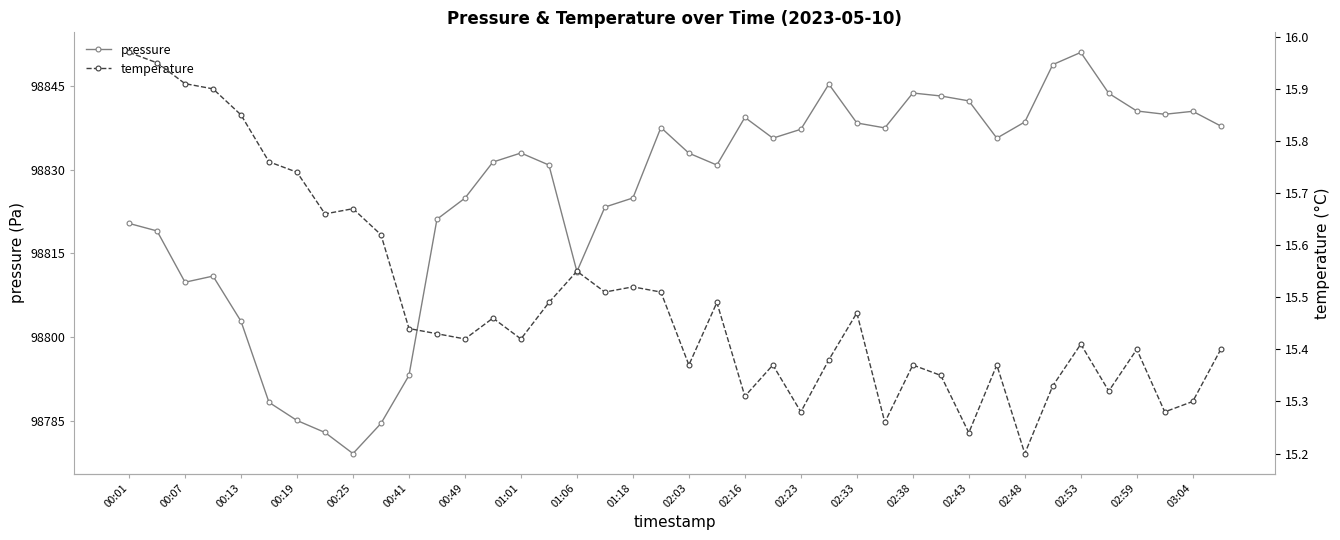

Reading right to left, extract all data points from this chart.

pressure: 98837.8	98840.5	98839.9	98840.5	98843.7	98851.0	98848.8	98838.6	98835.7	98842.3	98843.2	98843.8	98837.5	98838.4	98845.3	98837.2	98835.7	98839.4	98830.8	98833.0	98837.6	98824.9	98823.3	98811.8	98830.8	98833.0	98831.4	98824.9	98821.1	98793.1	98784.5	98779.1	98782.9	98785.1	98788.3	98802.8	98810.9	98809.8	98819.0	98820.4
temperature: 15.4	15.3	15.3	15.4	15.3	15.4	15.3	15.2	15.4	15.2	15.3	15.4	15.3	15.5	15.4	15.3	15.4	15.3	15.5	15.4	15.5	15.5	15.5	15.6	15.5	15.4	15.5	15.4	15.4	15.4	15.6	15.7	15.7	15.7	15.8	15.8	15.9	15.9	15.9	16.0